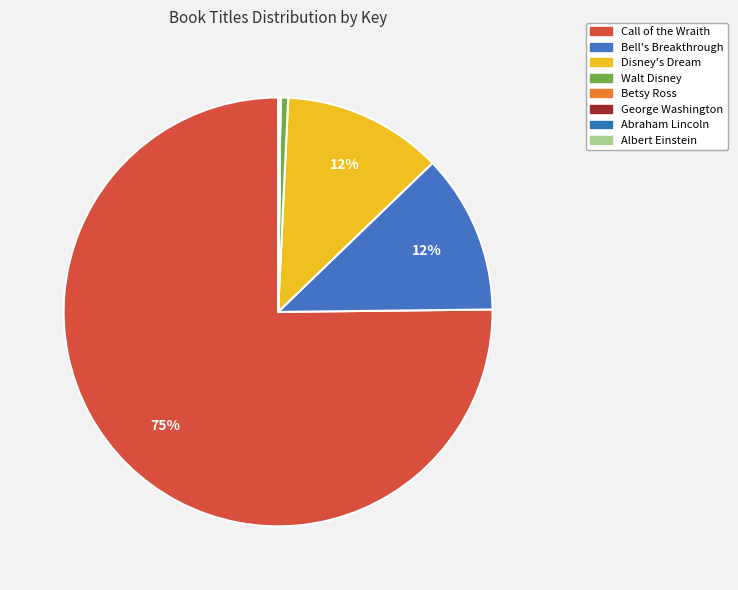

To the nearest percent, what percentage of the pie is Disney's Dream?

12%